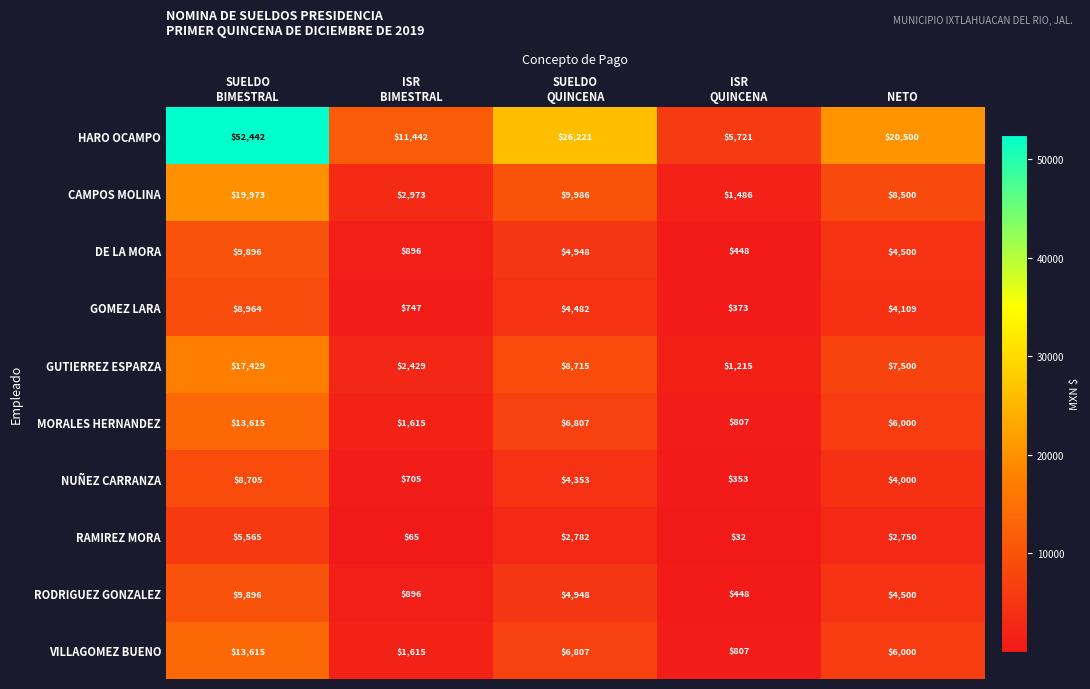

What is the difference between the highest and lowest values at ISR
QUINCENA?

5689